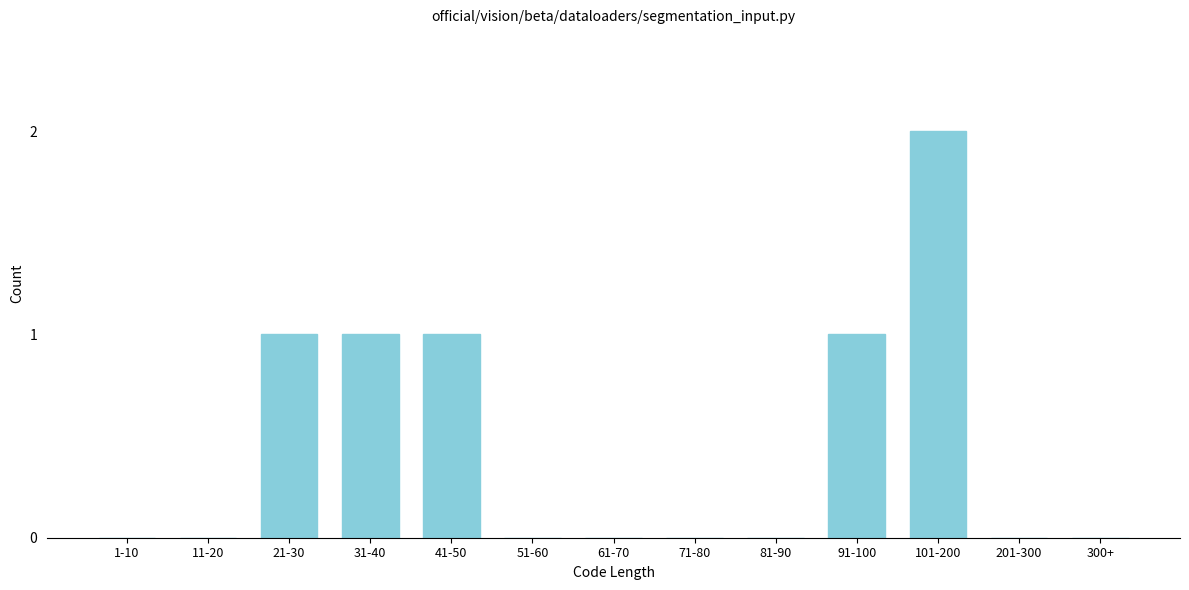

Reading left to right, what are all the values shown in this chart?

1-10=0	11-20=0	21-30=1	31-40=1	41-50=1	51-60=0	61-70=0	71-80=0	81-90=0	91-100=1	101-200=2	201-300=0	300+=0